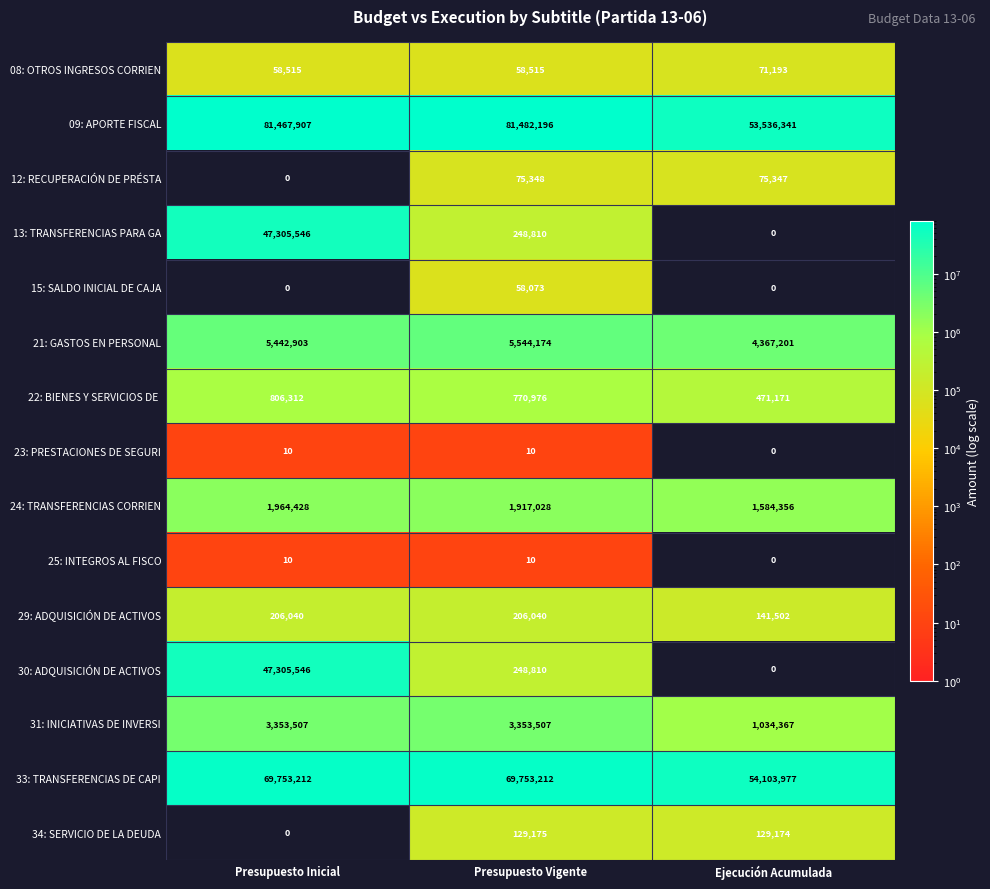

What is the difference between the highest and lowest values at Ejecución Acumulada?

54103977